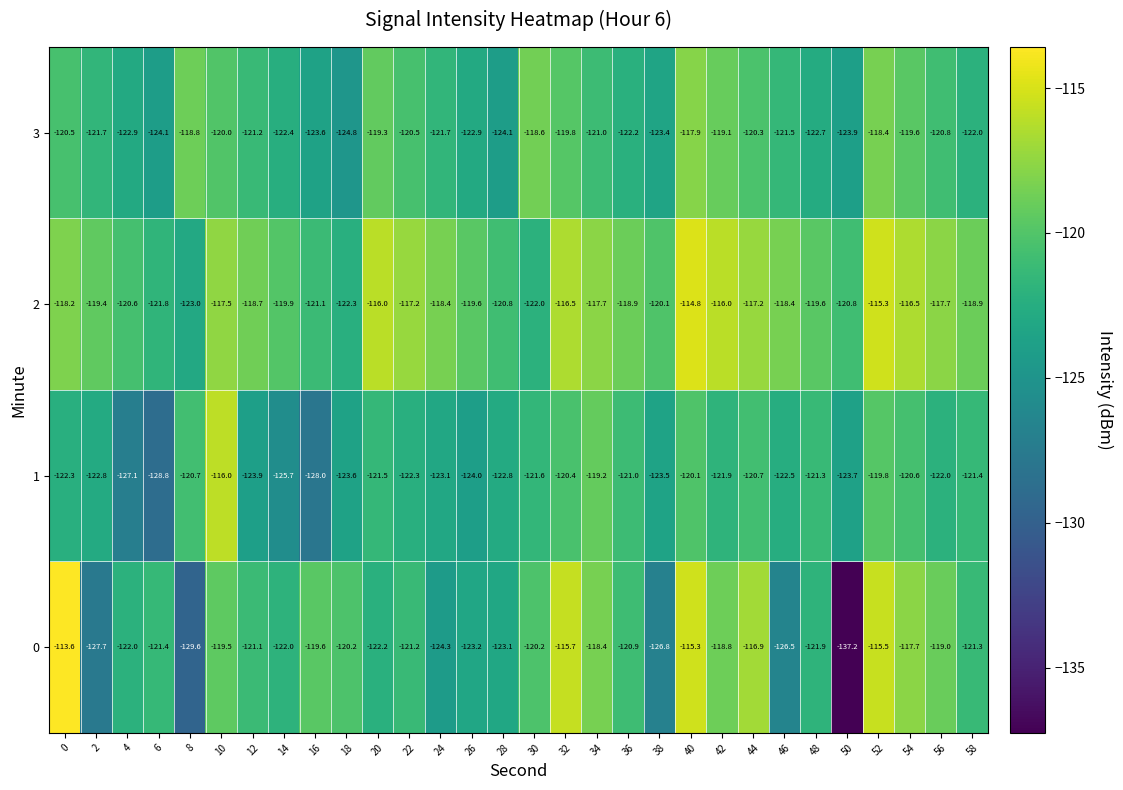

What is the difference between the maximum and second lowest values in the 0 series?

16.0